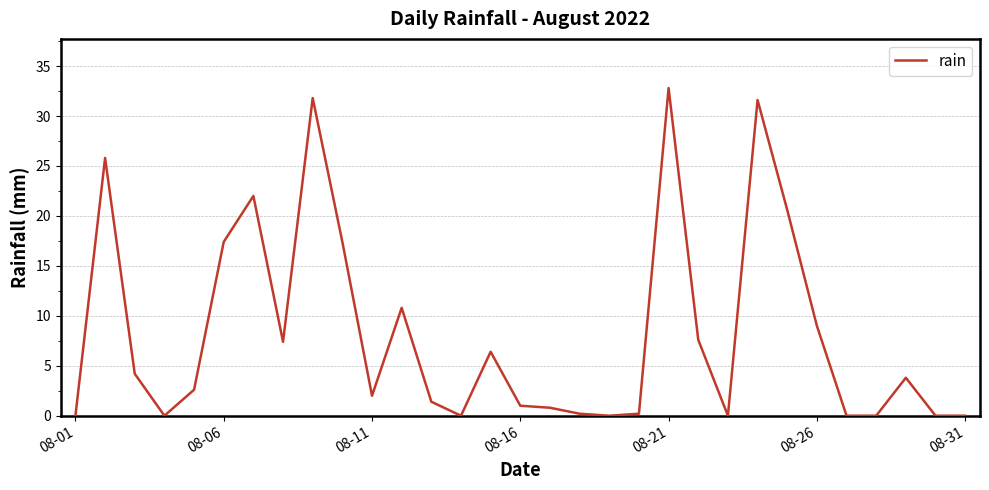

What is the greatest value displayed?

32.8